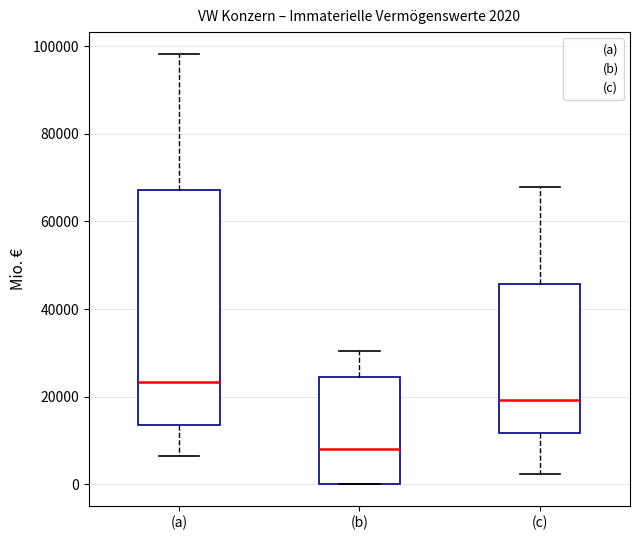

Which box has the lowest median line?

(b)